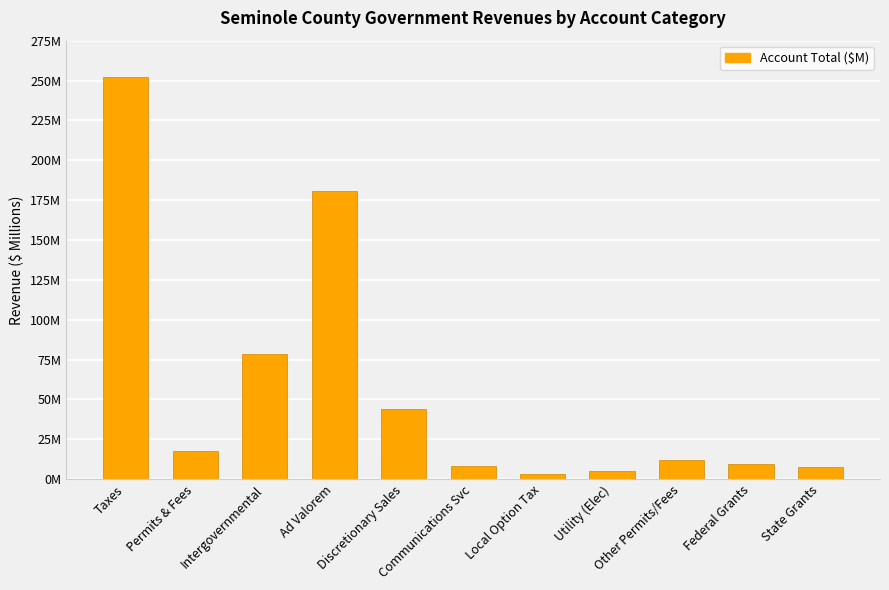

What is the value of the 4th bar from the left?

180.9